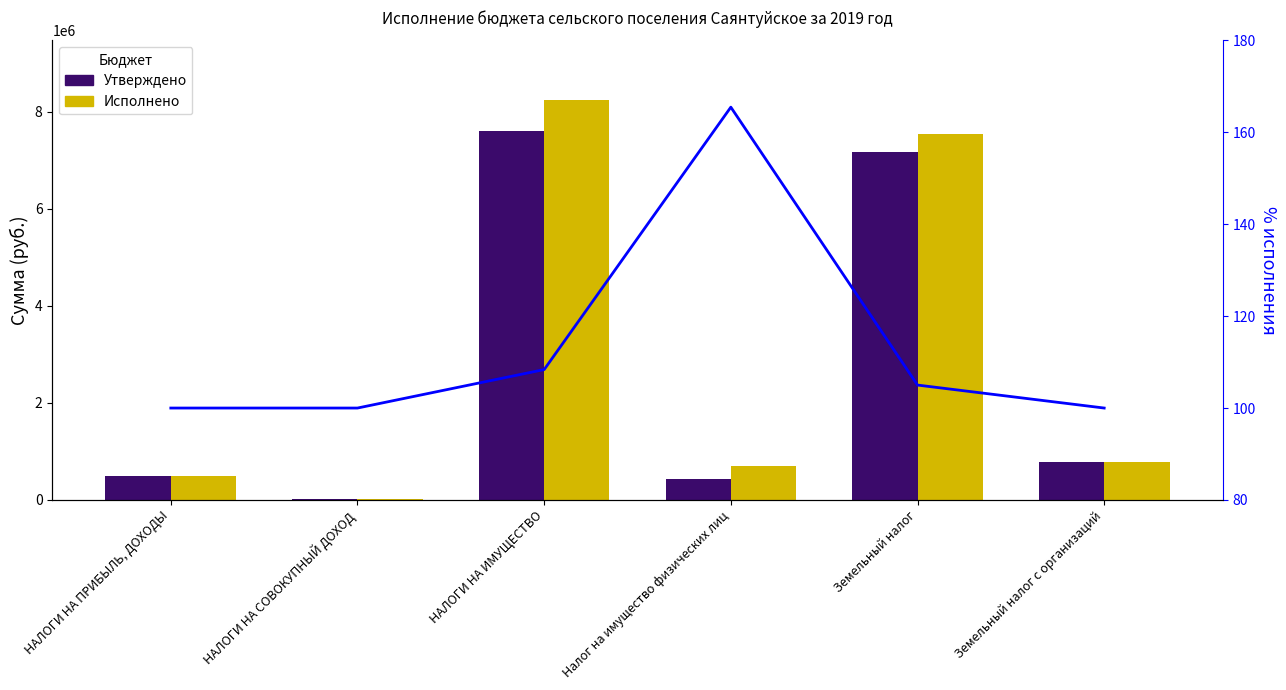

What value does the Исполнено series have at Налог на имущество физических лиц?

699205.3